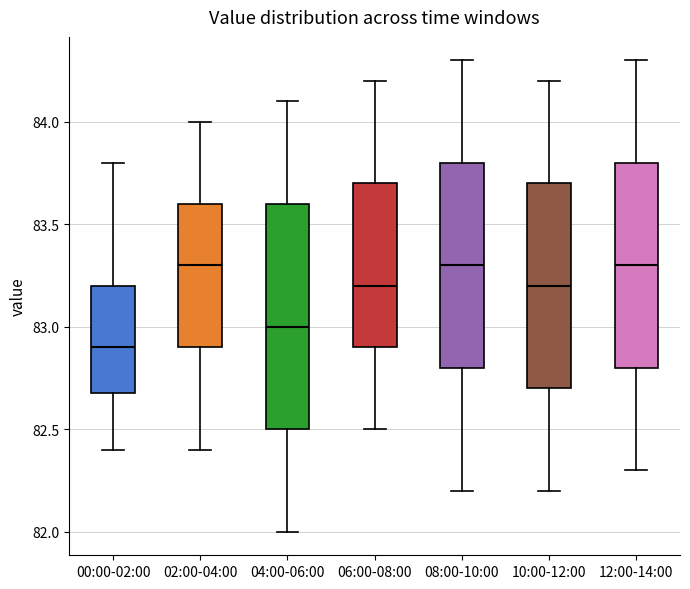

Reading left to right, read every box against the y-axis: the position of its median line, the range the box covers, and the ends of its whiskers. The values are not printed on the chart, so give them approximately, as read against the axis.

00:00-02:00: median 82.9, box 82.7 to 83.2, whiskers 82.4 to 83.8
02:00-04:00: median 83.3, box 82.9 to 83.6, whiskers 82.4 to 84.0
04:00-06:00: median 83.0, box 82.5 to 83.6, whiskers 82.0 to 84.1
06:00-08:00: median 83.2, box 82.9 to 83.7, whiskers 82.5 to 84.2
08:00-10:00: median 83.3, box 82.8 to 83.8, whiskers 82.2 to 84.3
10:00-12:00: median 83.2, box 82.7 to 83.7, whiskers 82.2 to 84.2
12:00-14:00: median 83.3, box 82.8 to 83.8, whiskers 82.3 to 84.3